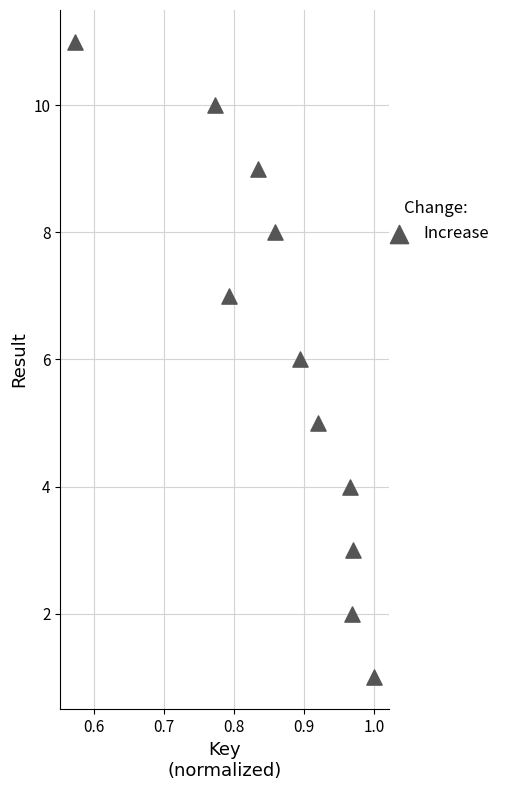

What is the average Y value?

6